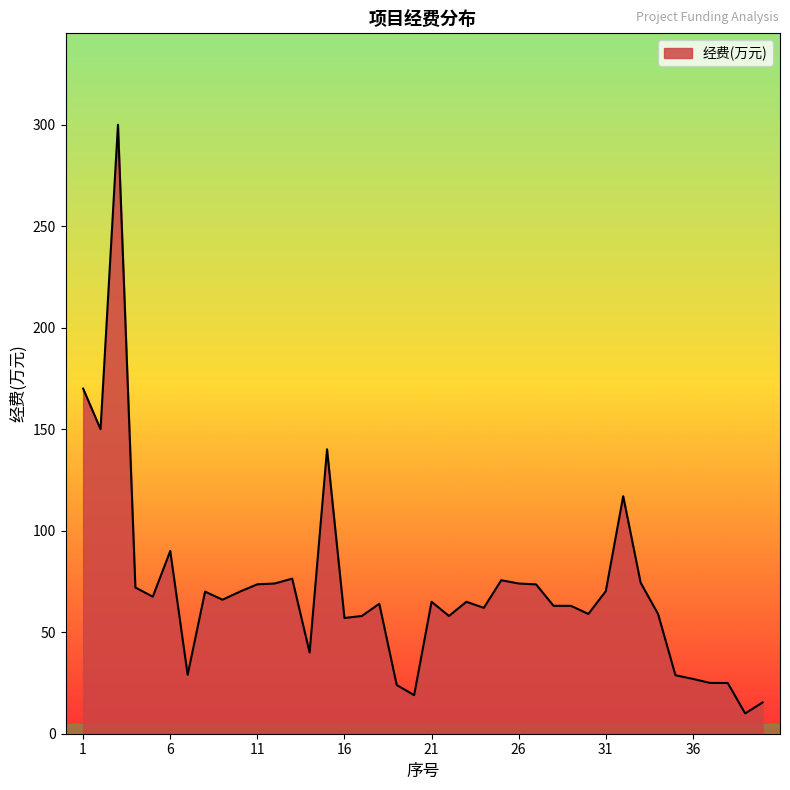

What is the minimum value shown in the chart?

10.0